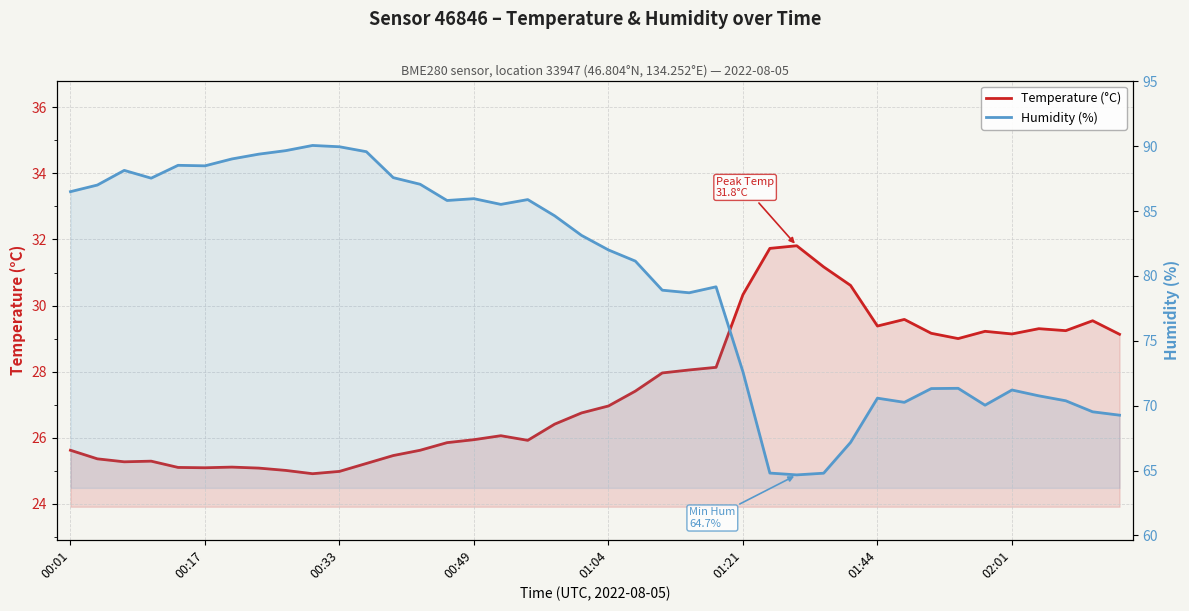

True or false: Temperature (°C) and Humidity (%) cross at least once.

False